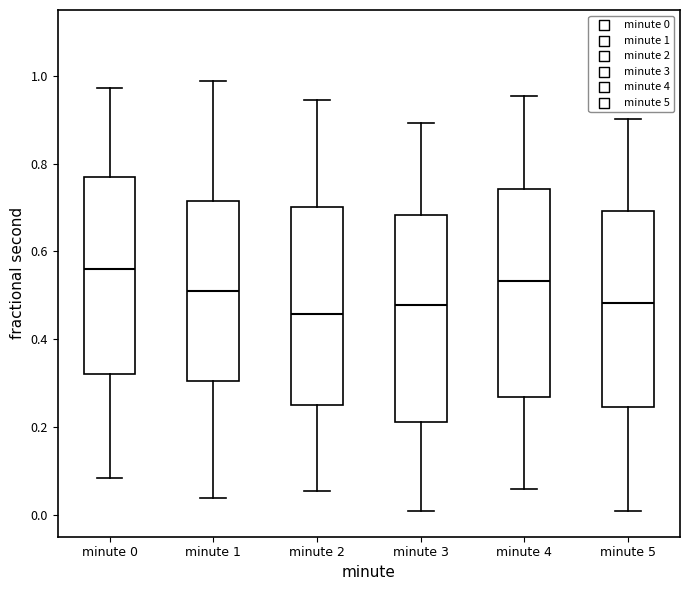

Which box has the lowest median line?

minute 2